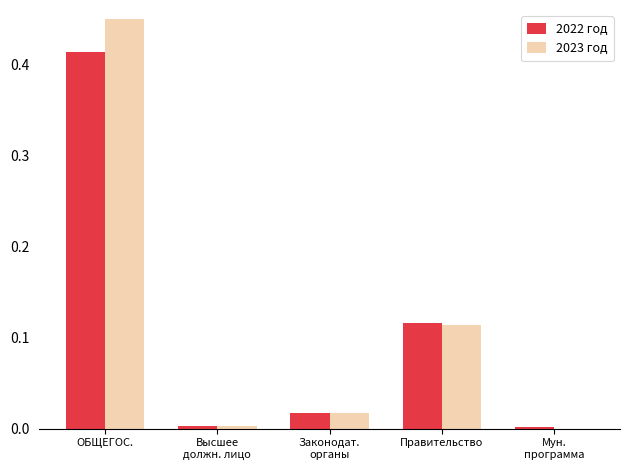

At which category does the chart reach its peak across all series?

ОБЩЕГОС.